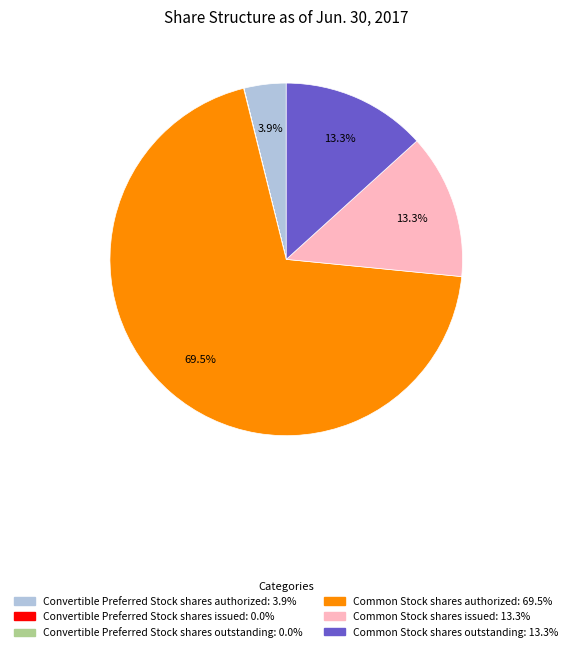

Combined, do Convertible Preferred Stock shares authorized and Common Stock shares authorized account for over 50%?

Yes